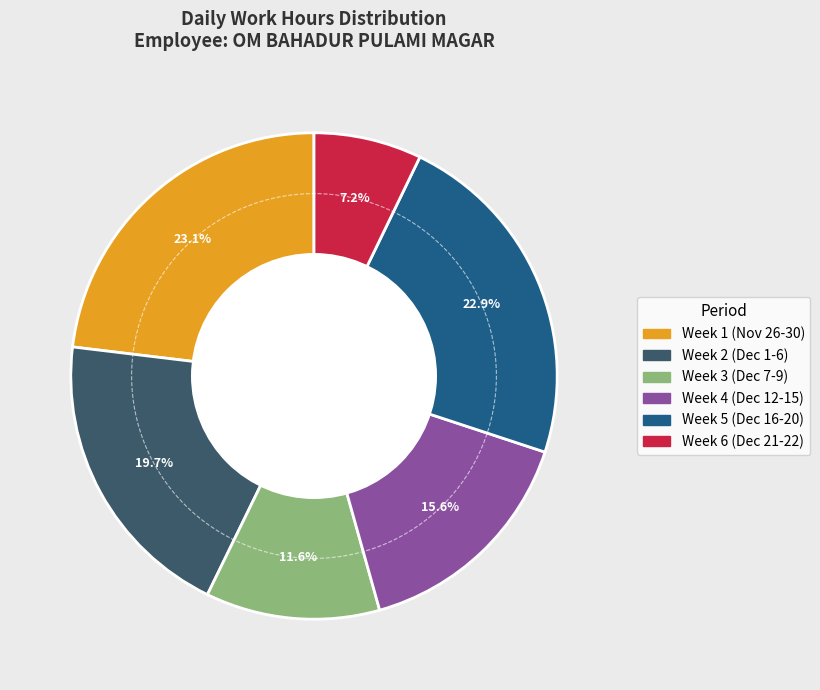

Is there any slice that represents more than half of the pie?

No